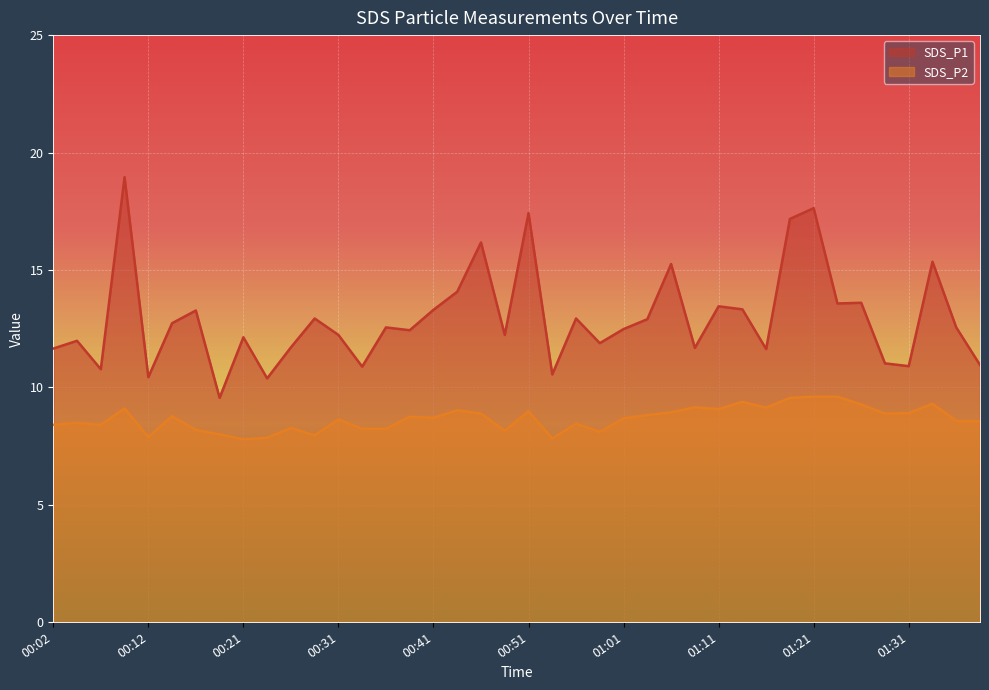

Between 00:49 and 01:16, which series saw the biggest shift?

SDS_P2